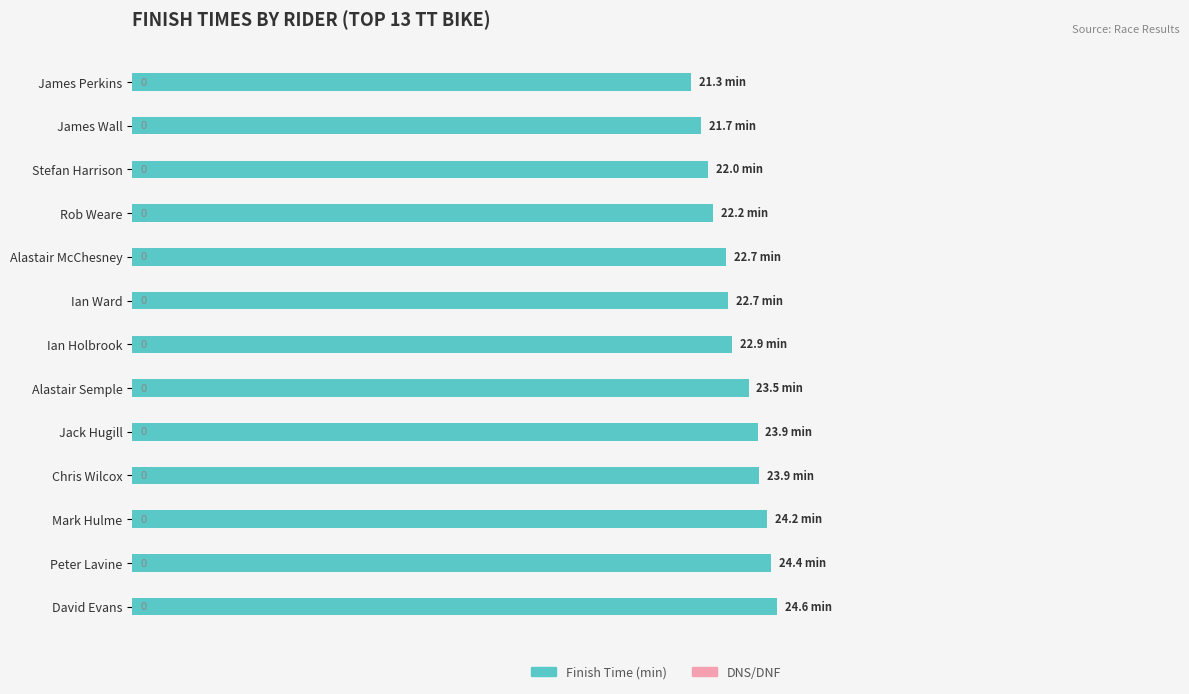

How many bars are there in total?

13